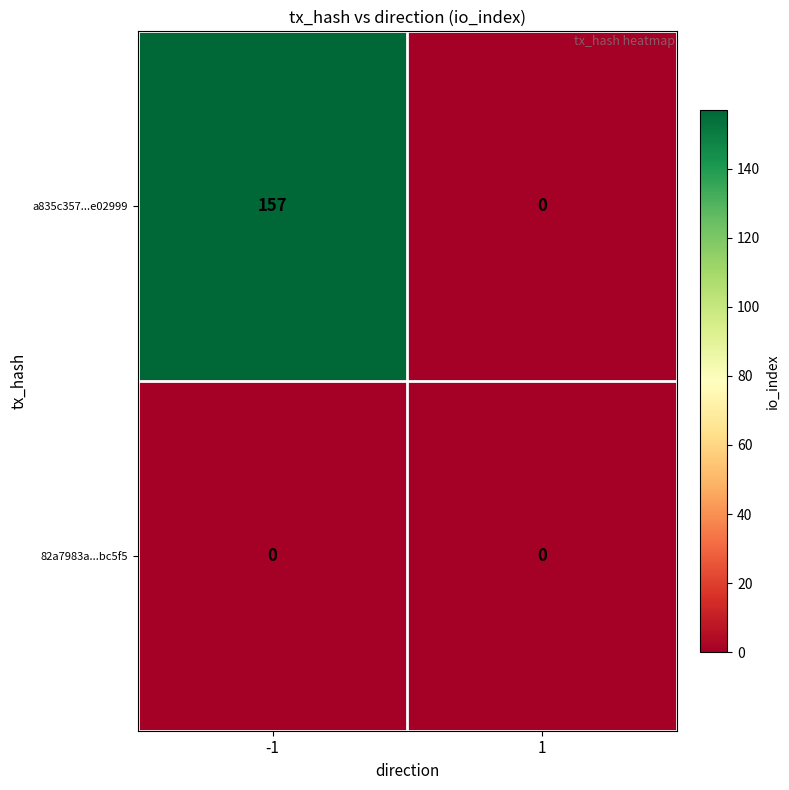

What is the maximum value shown in the chart?

157